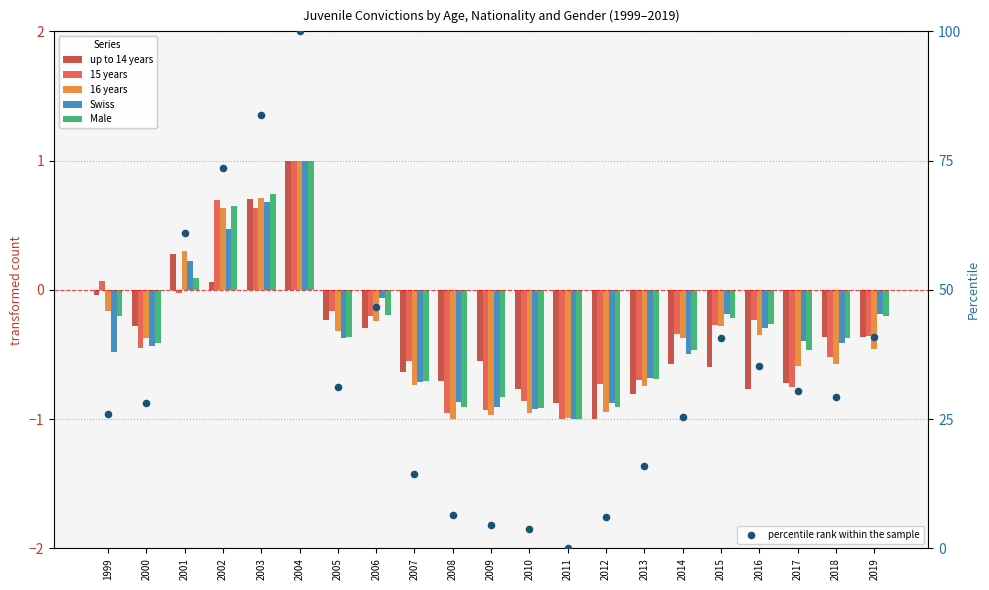

What are all the series names shown in the legend?

up to 14 years, 15 years, 16 years, Swiss, Male, percentile rank within the sample